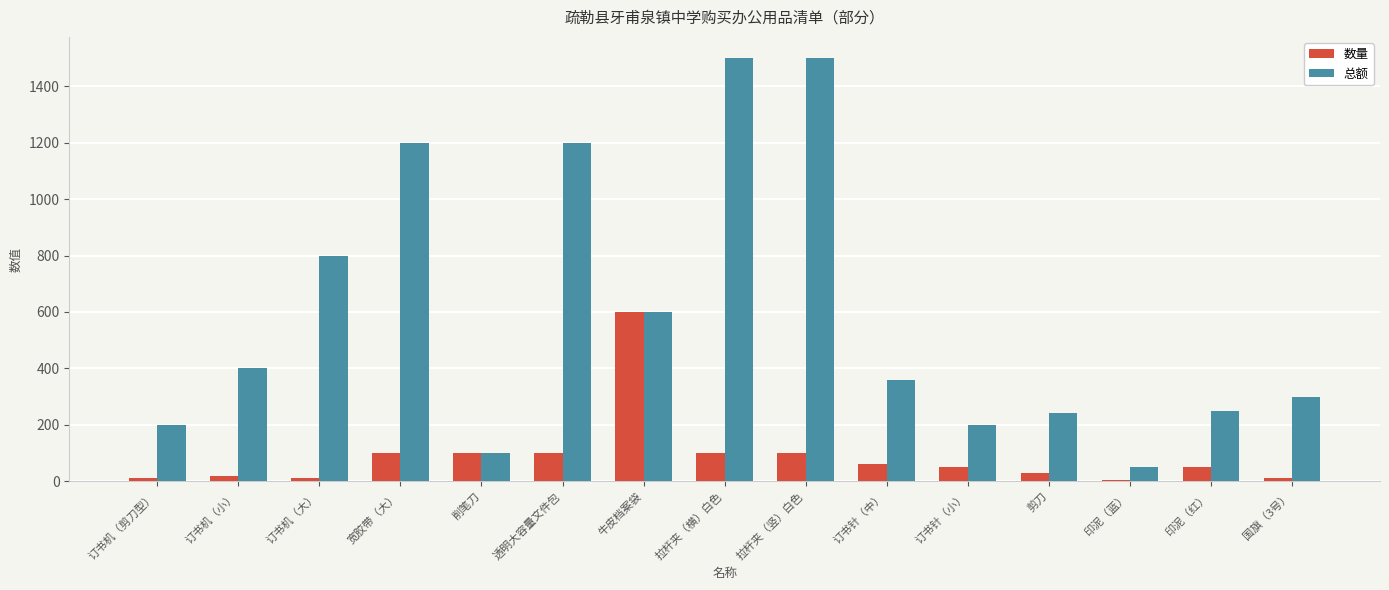

The 总额 series shows 300 at 国旗（3号）. True or false?

True